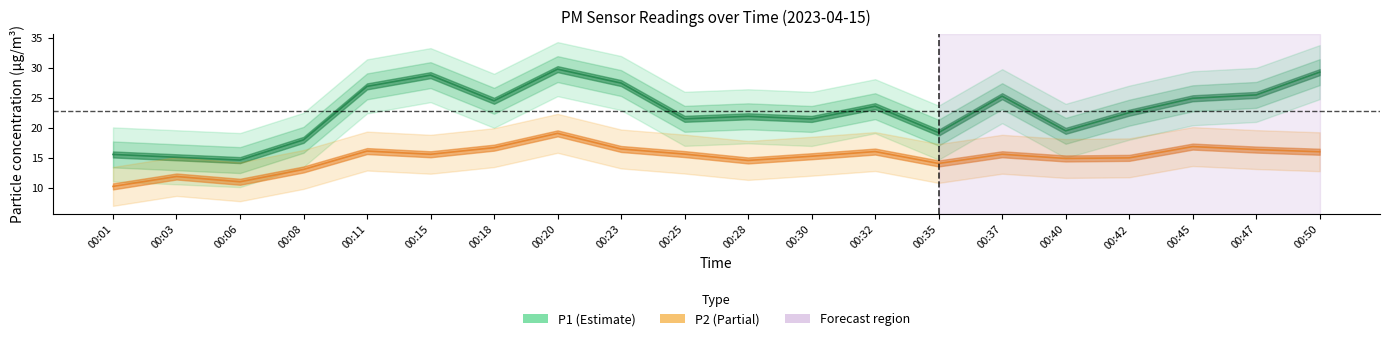

How many lines are shown in the chart?

2